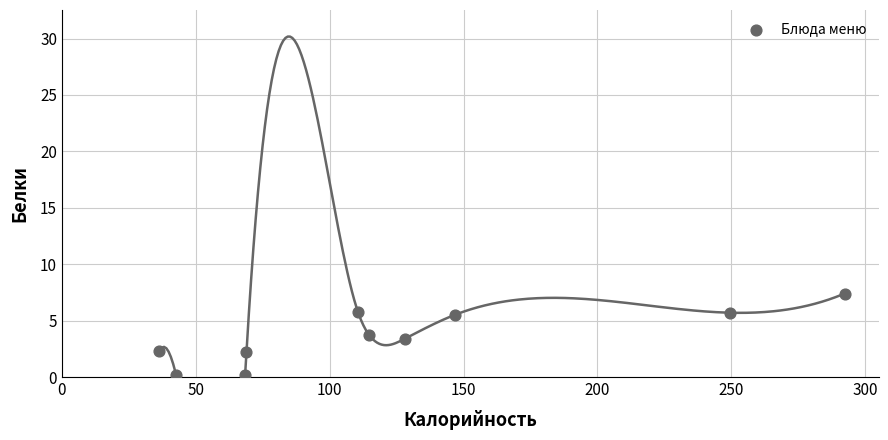

What is the range of X values (max minus min)?

255.9